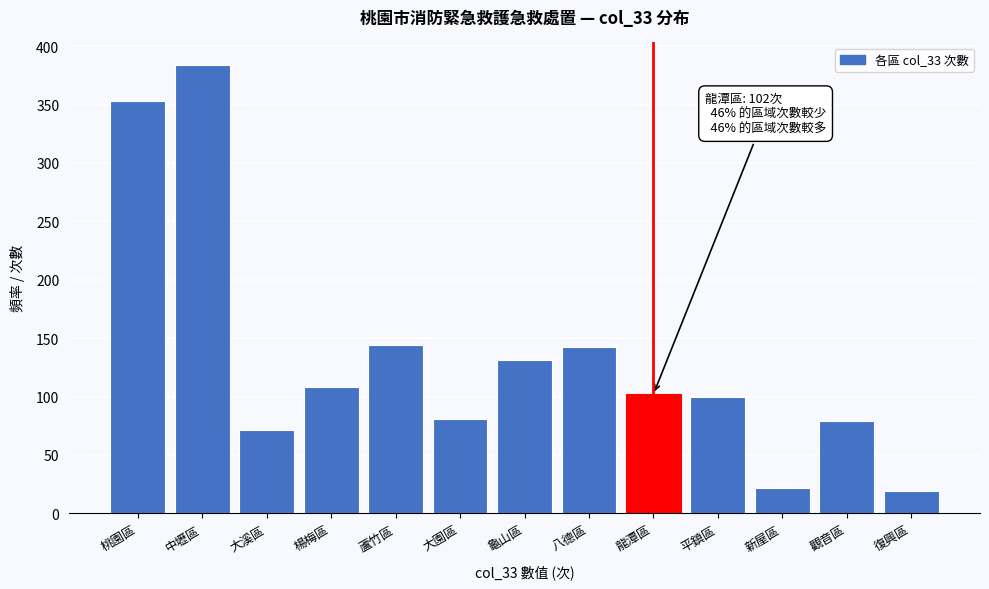

Reading left to right, transcribe all the data shown in this chart.

桃園區=353	中壢區=384	大溪區=71	楊梅區=108	蘆竹區=144	大園區=81	龜山區=131	八德區=142	龍潭區=102	平鎮區=100	新屋區=22	觀音區=79	復興區=19